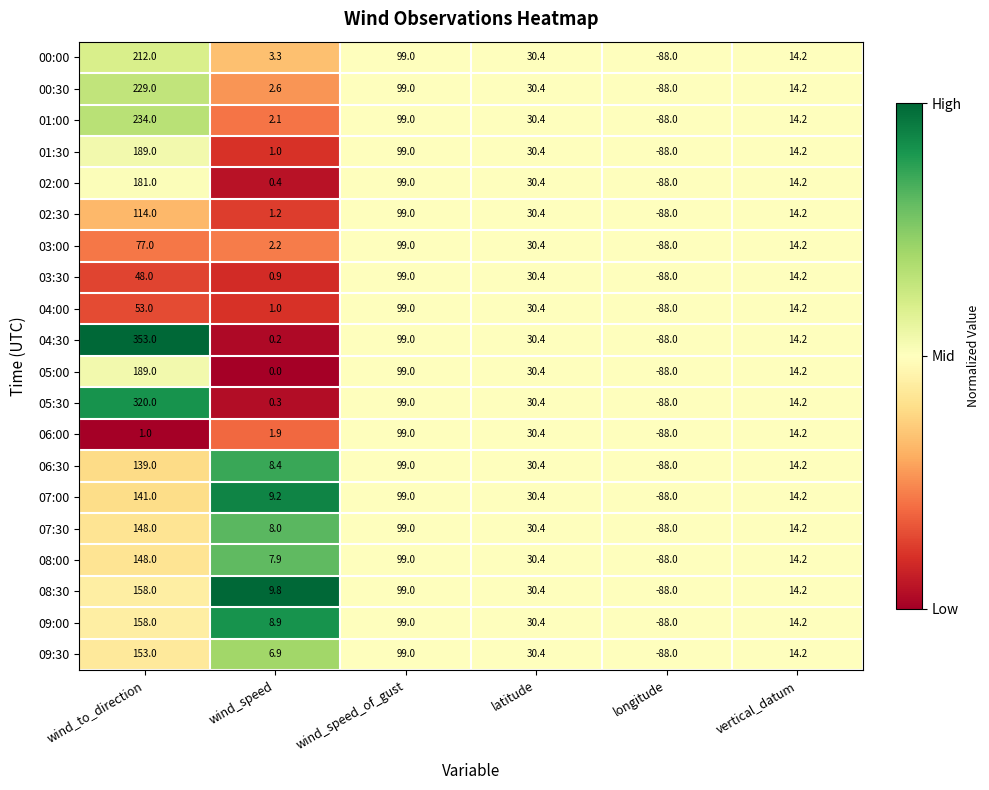

List the labels in order of 04:30 value, smallest first.

longitude, wind_speed, vertical_datum, latitude, wind_speed_of_gust, wind_to_direction